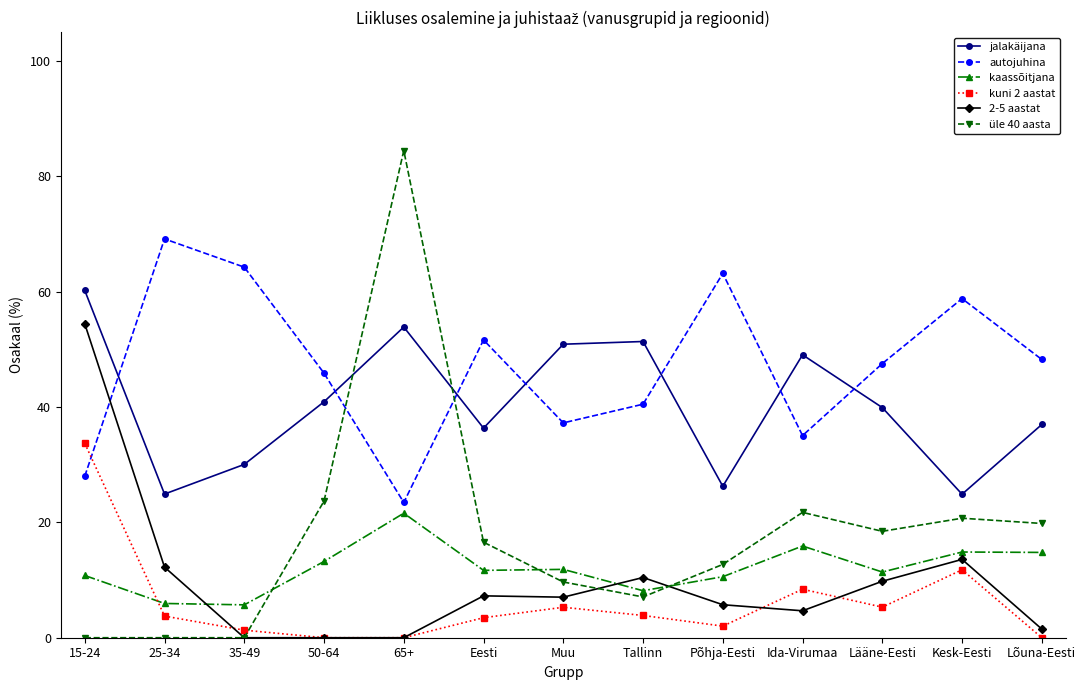

At which label is kuni 2 aastat closest to 16?

Kesk-Eesti